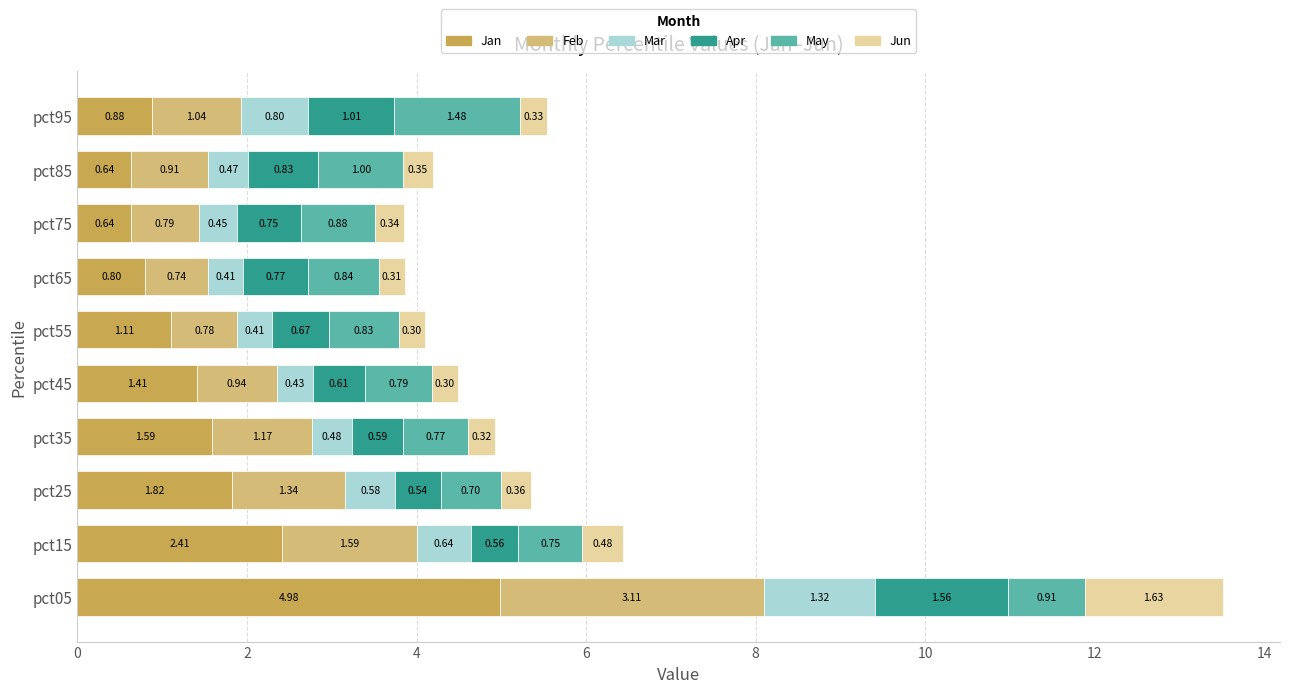

At which category is the sum across all series the highest?

pct05